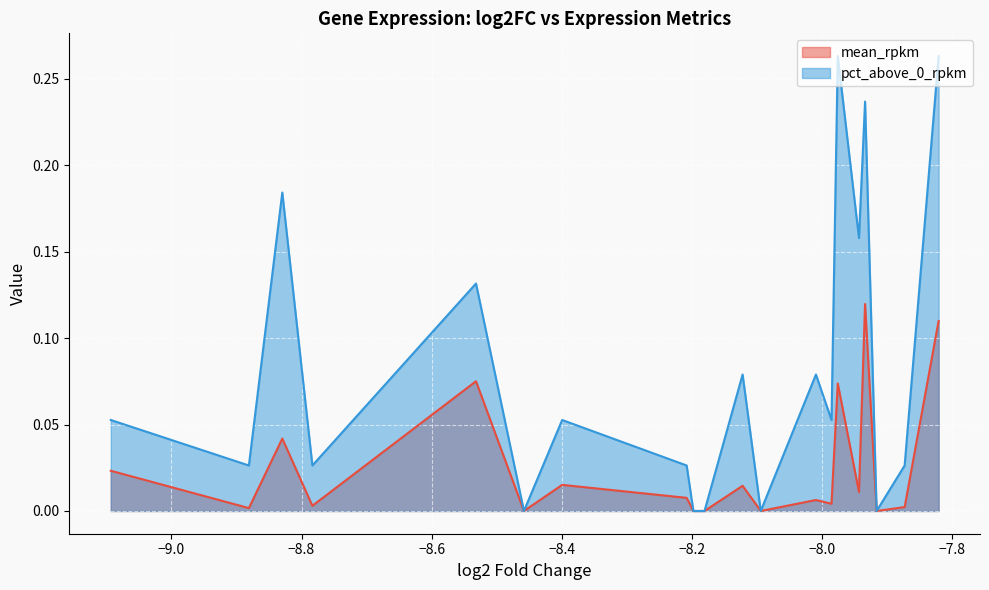

List the series in order of their overall mean, lowest first.

mean_rpkm, pct_above_0_rpkm